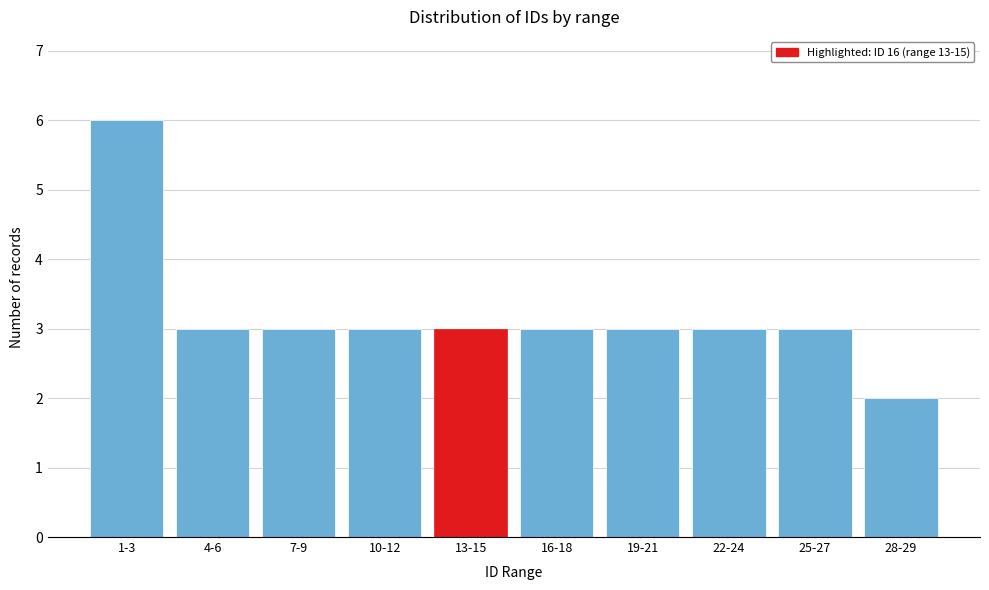

Reading right to left, what are all the values shown in this chart?

28-29=2	25-27=3	22-24=3	19-21=3	16-18=3	13-15=3	10-12=3	7-9=3	4-6=3	1-3=6